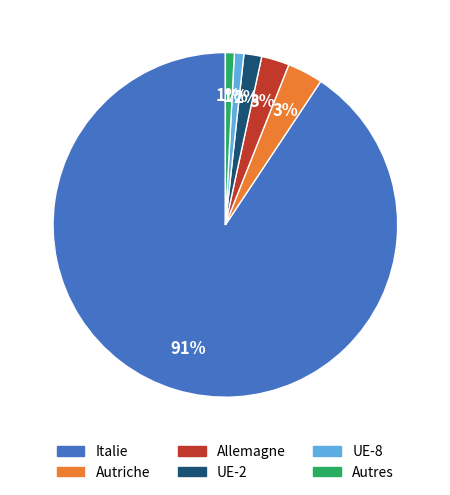

Which category has the biggest portion of the pie?

Italie